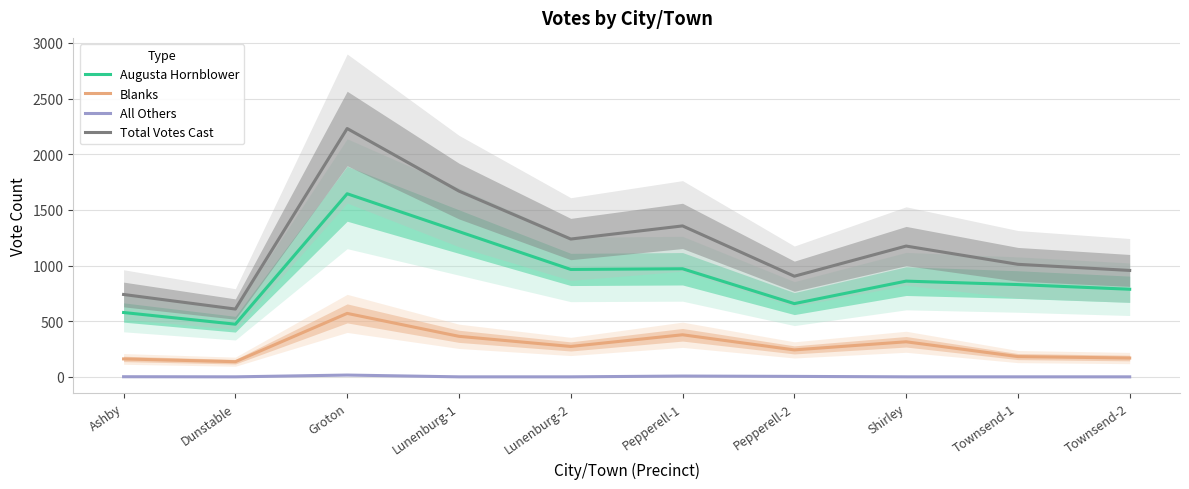

The value of All Others at Lunenburg-1 is 10. True or false?

False